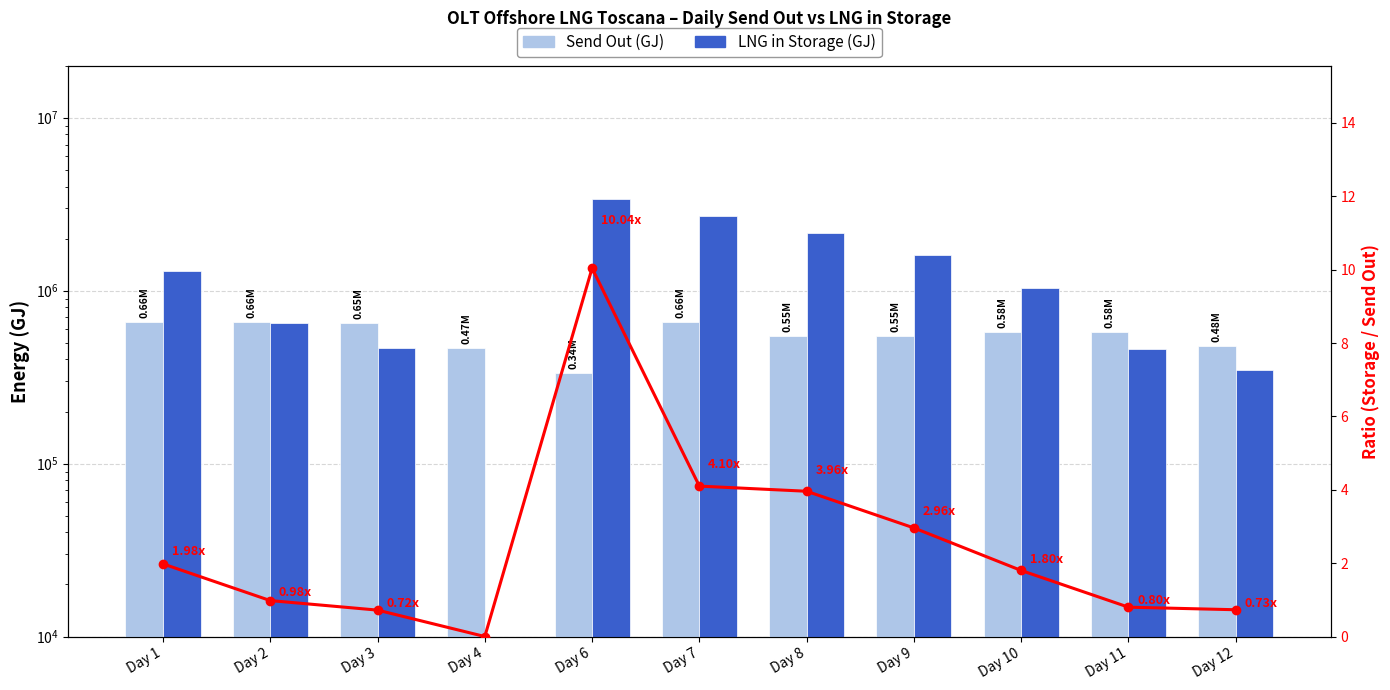

Does the chart contain stacked bars?

No